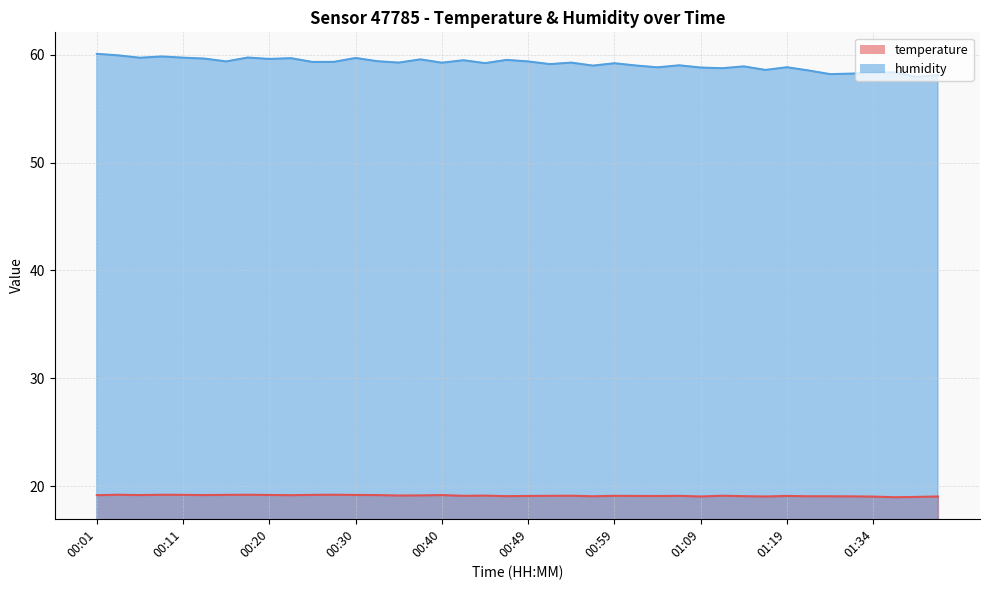

What is the sum of the temperature values at 00:30 and 00:35?

38.3